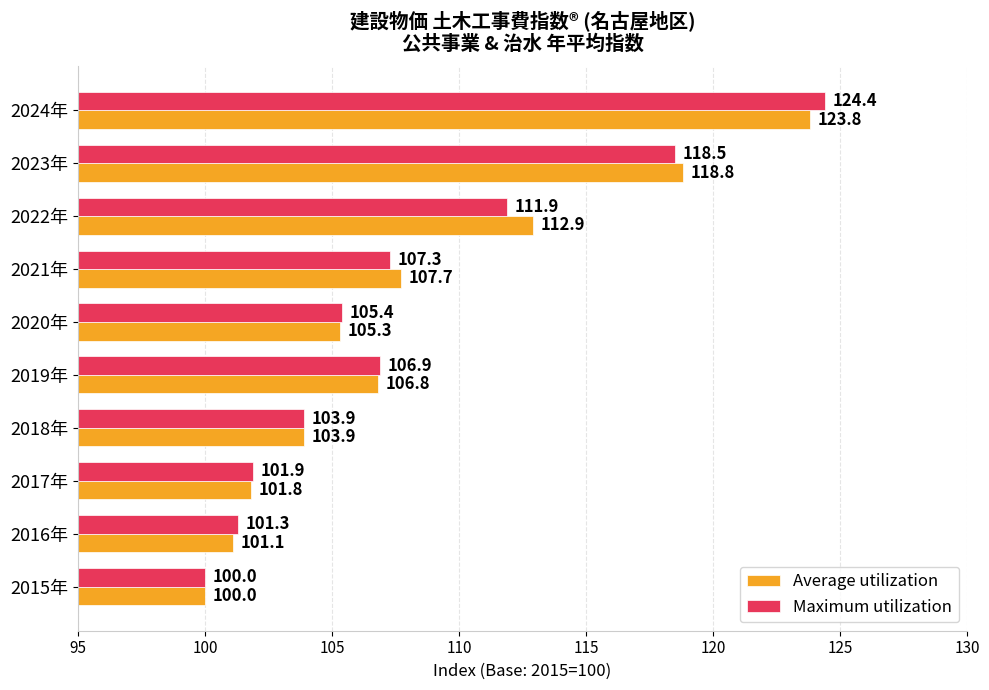

What is the lowest value of the Average utilization series?

100.0